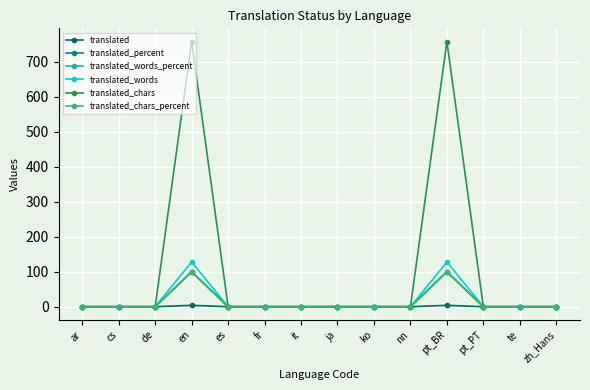

Does the chart have visible grid lines?

Yes